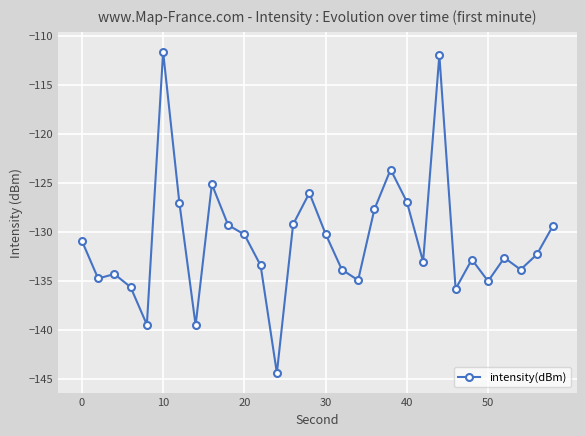

What is the smallest value displayed?

-144.4